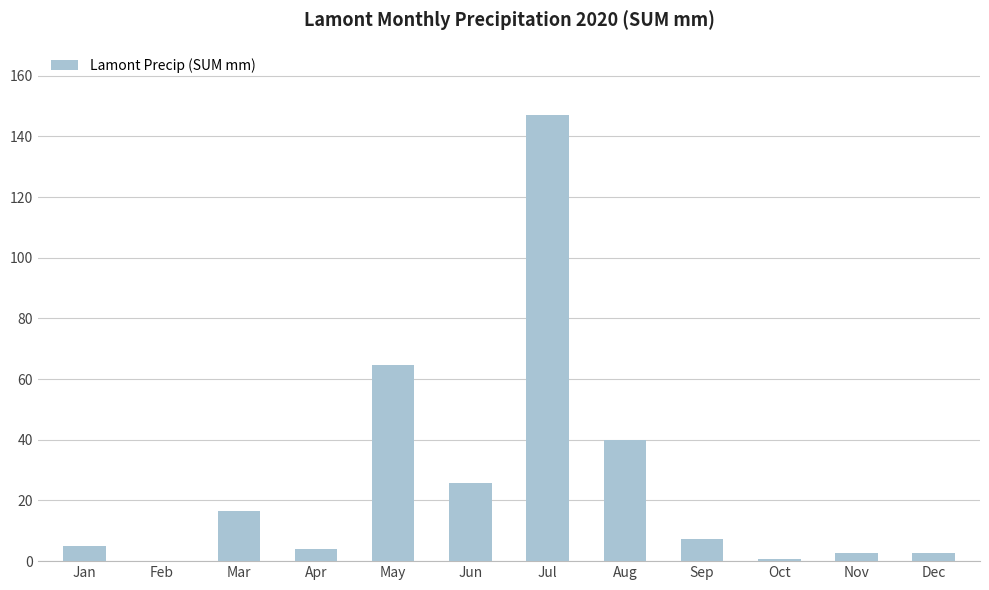

Are the bars horizontal?

No